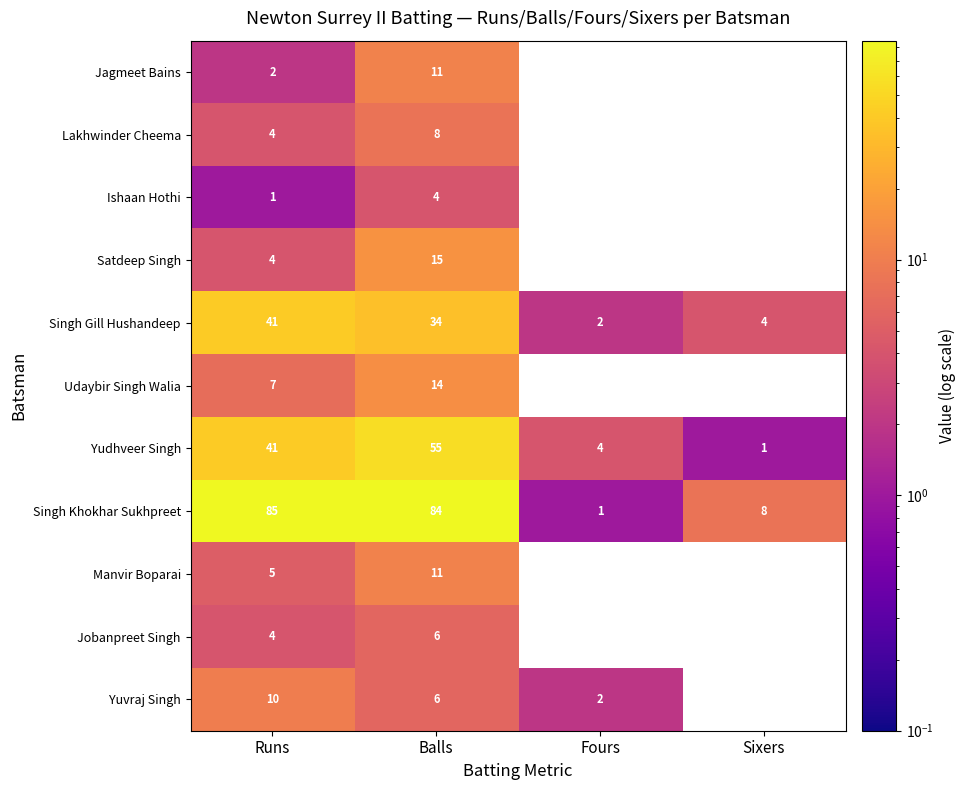

What is the sum of the Yudhveer Singh values at Runs and Sixers?

42